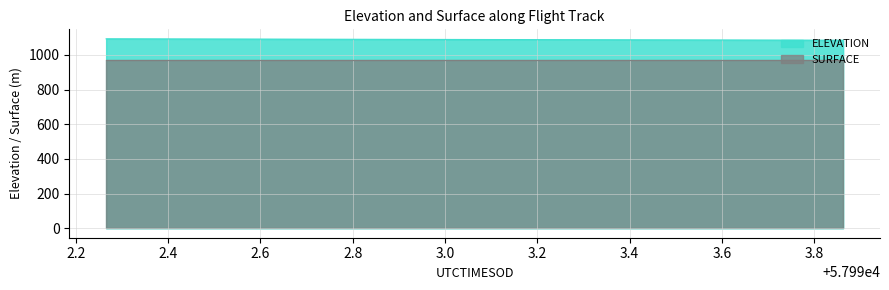

What is the difference between the second highest and minimum values?

7.9